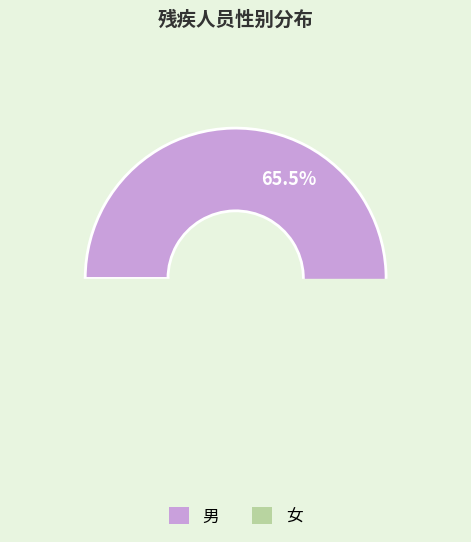

How much of the chart is everything except 男?

34.5%